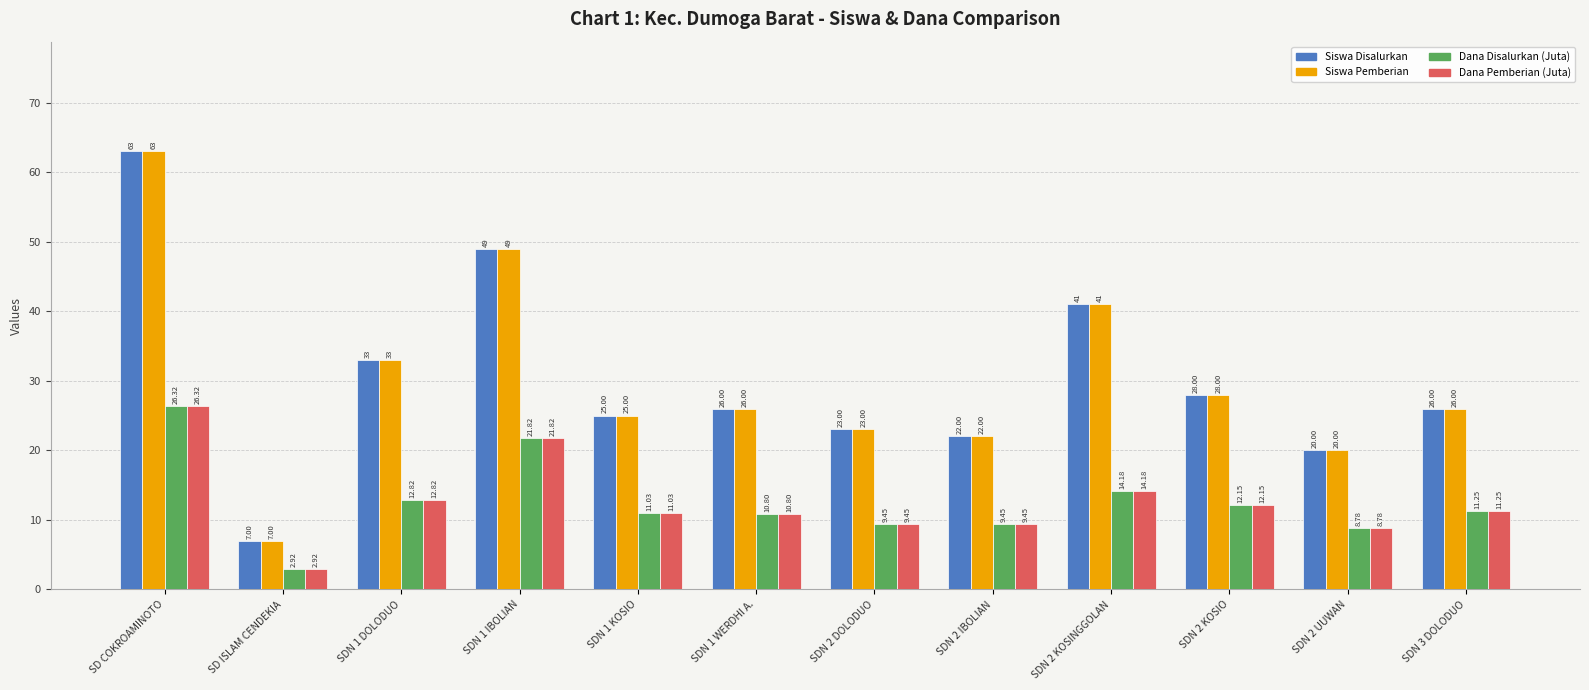

What is the sum of the Siswa Pemberian values at SDN 1 DOLODUO and SDN 3 DOLODUO?

59.0